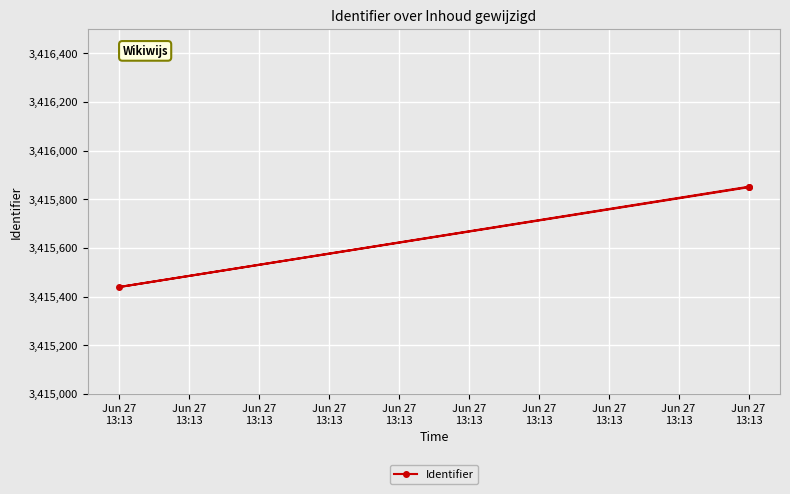

How many lines are shown in the chart?

1